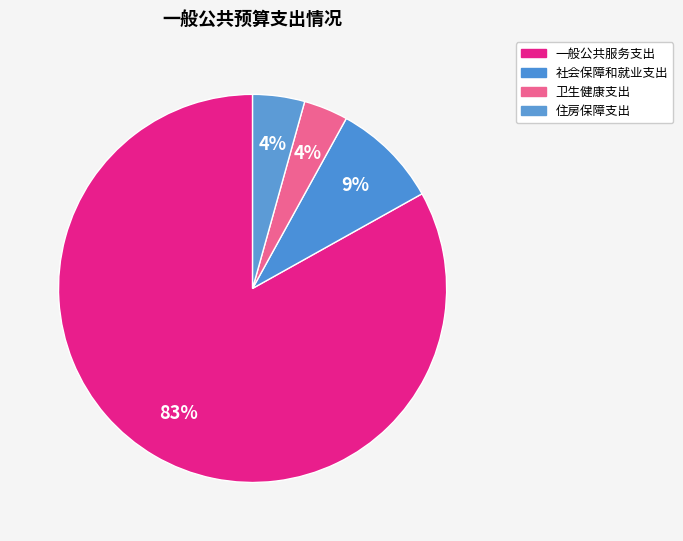

How many segments does this pie chart have?

4